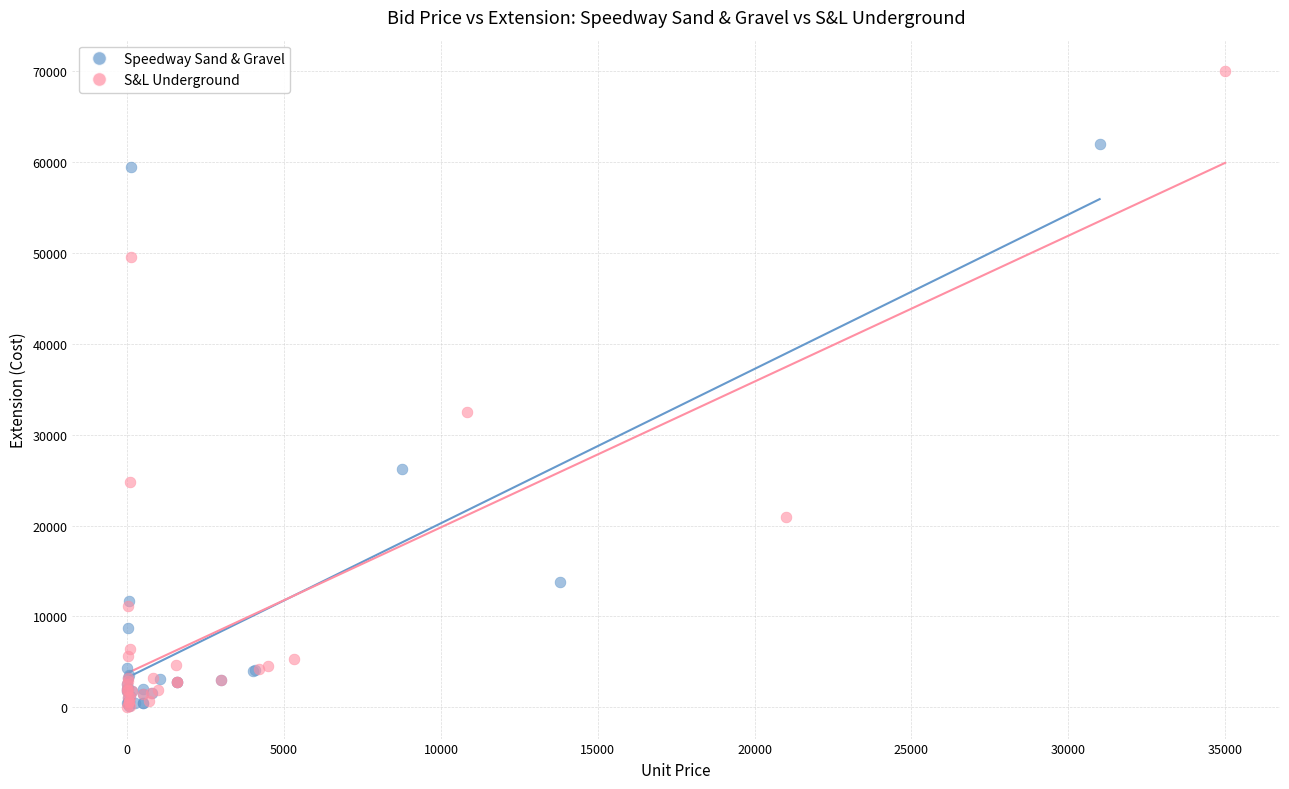

What are all the series names shown in the legend?

Speedway Sand & Gravel, S&L Underground